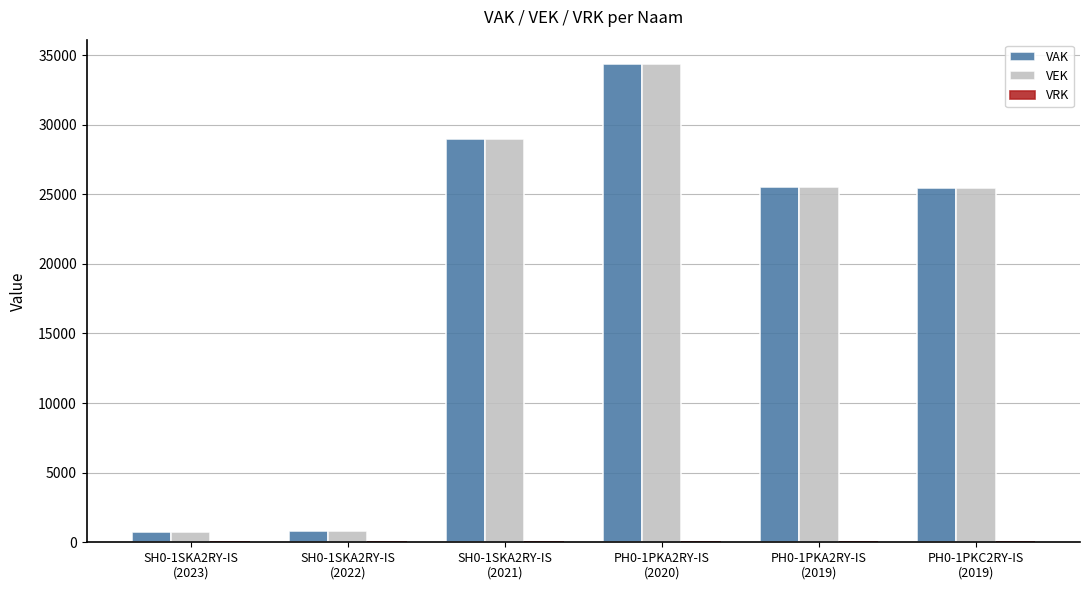

Is it true that VEK equals 54809 at PH0-1PKA2RY-IS
(2020)?

False